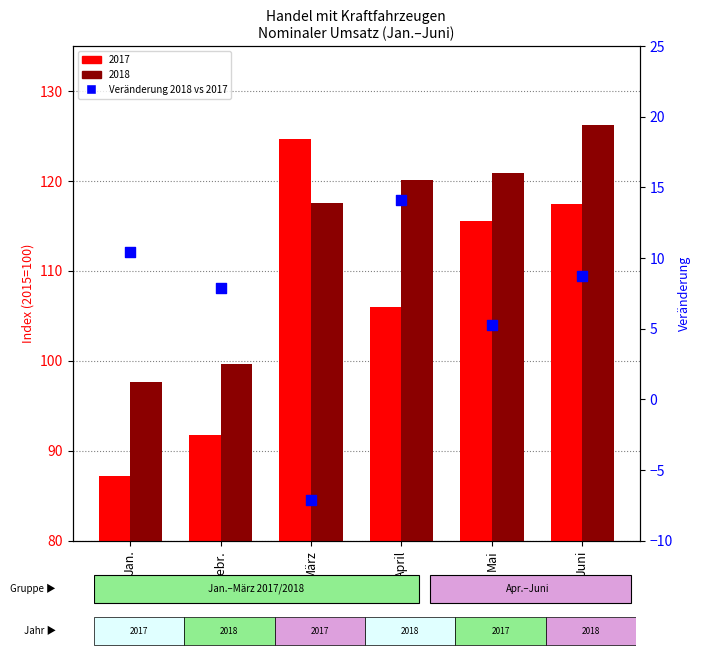

Approximately how many times larger is the value at April compared to Jan.?

1.4